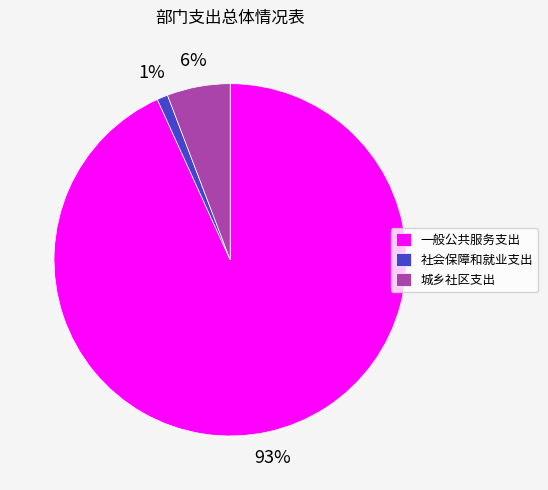

Rank the categories by value from highest to lowest.

一般公共服务支出, 城乡社区支出, 社会保障和就业支出